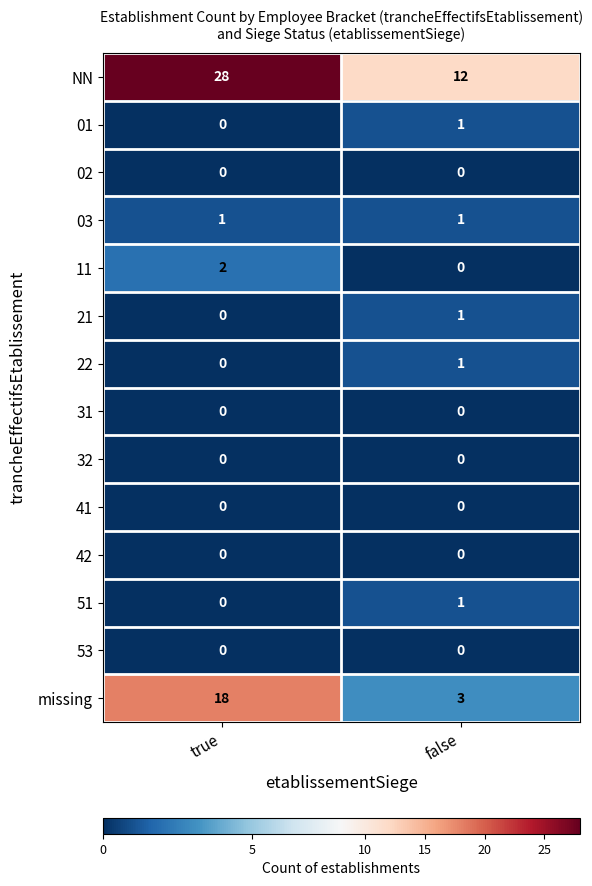

List the labels in order of missing value, largest first.

true, false